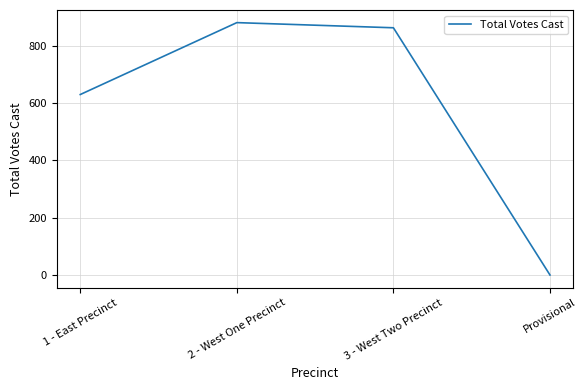

How many values are below 863?

2